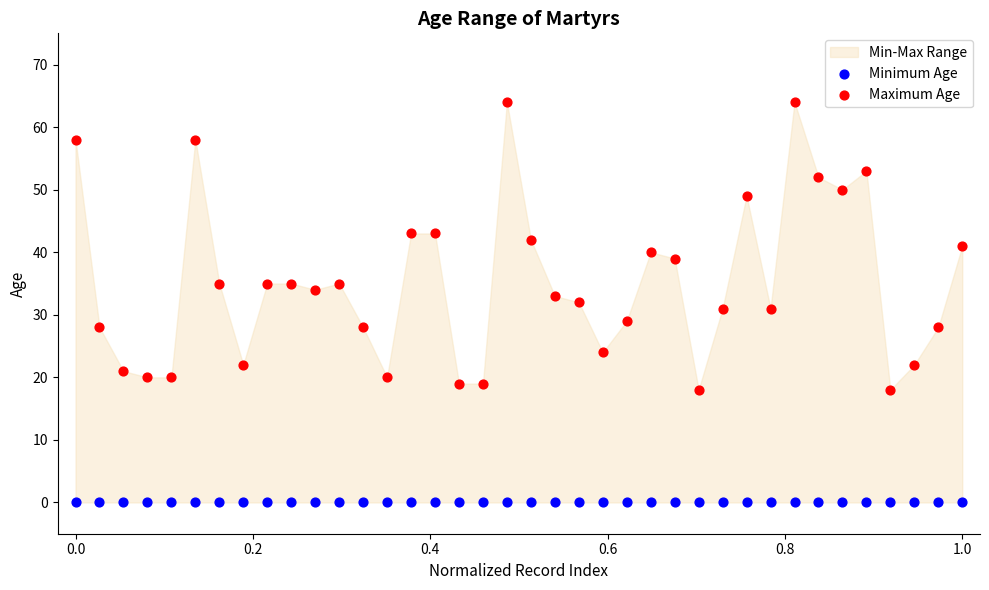

Which series contains the highest Y value?

Maximum Age